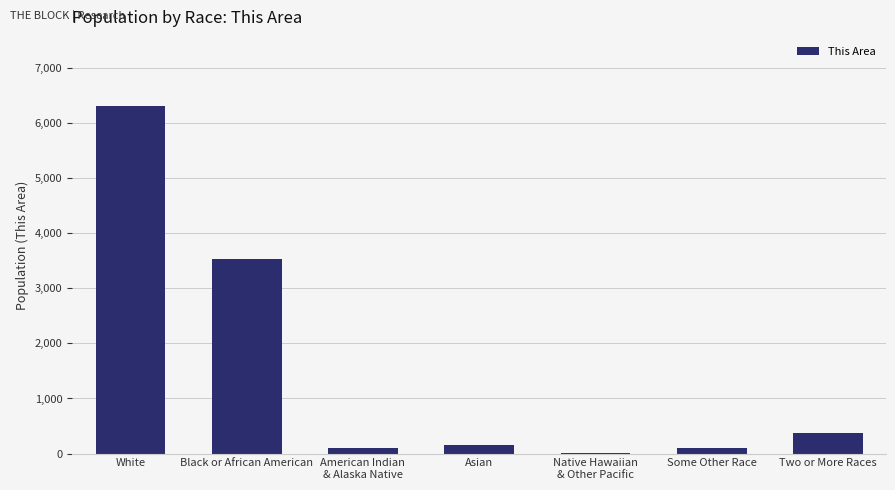

What is the approximate value at Asian?

162